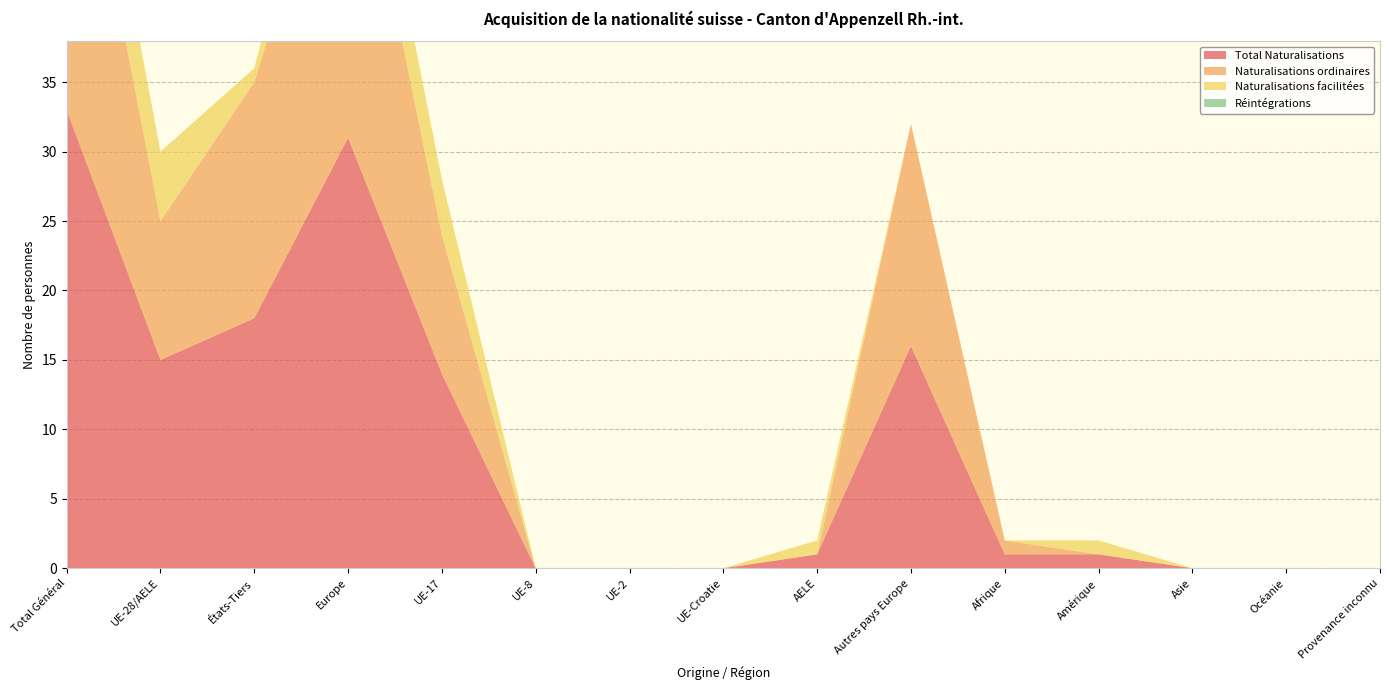

Reading left to right, transcribe all the data shown in this chart.

Total Naturalisations: 33	15	18	31	14	0	0	0	1	16	1	1	0	0	0
Naturalisations ordinaires: 27	10	17	26	10	0	0	0	0	16	1	0	0	0	0
Naturalisations facilitées: 6	5	1	5	4	0	0	0	1	0	0	1	0	0	0
Réintégrations: 0	0	0	0	0	0	0	0	0	0	0	0	0	0	0